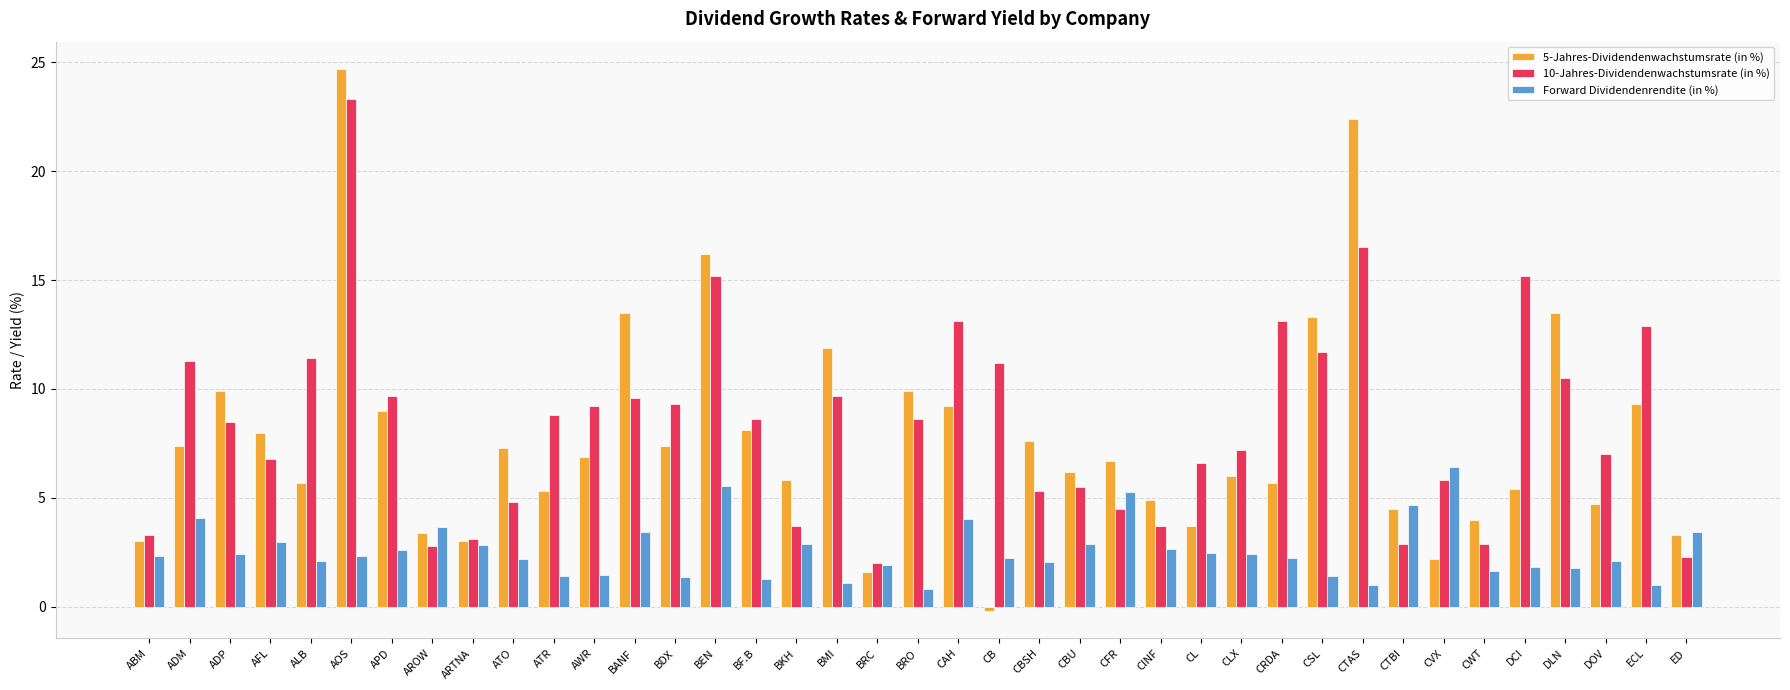

List the series in order of their peak value, highest first.

5-Jahres-Dividendenwachstumsrate (in %), 10-Jahres-Dividendenwachstumsrate (in %), Forward Dividendenrendite (in %)